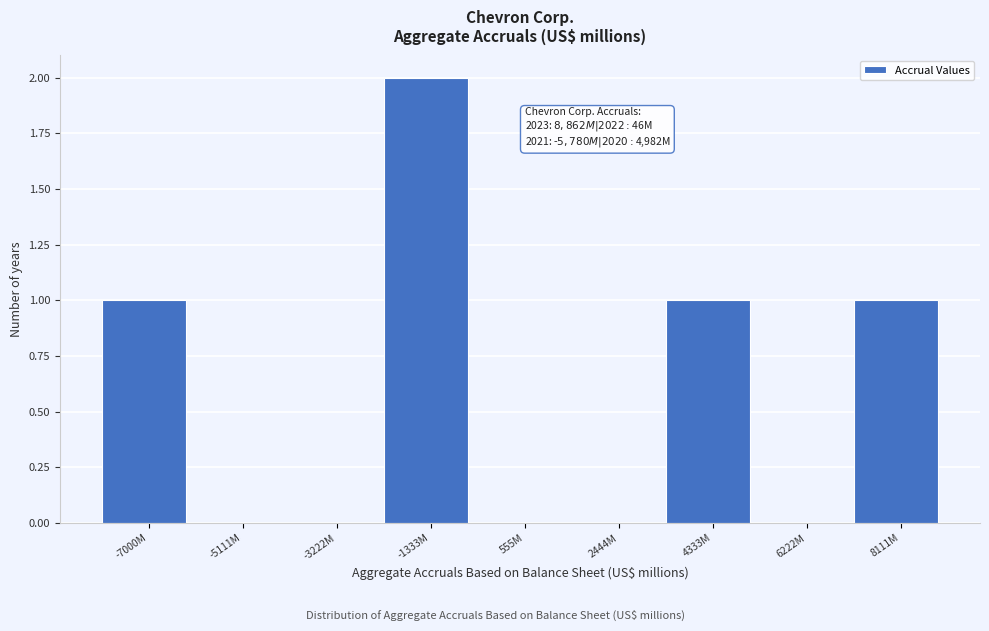

Reading left to right, what are all the values shown in this chart?

-7000M=1	-5111M=0	-3222M=0	-1333M=2	555M=0	2444M=0	4333M=1	6222M=0	8111M=1